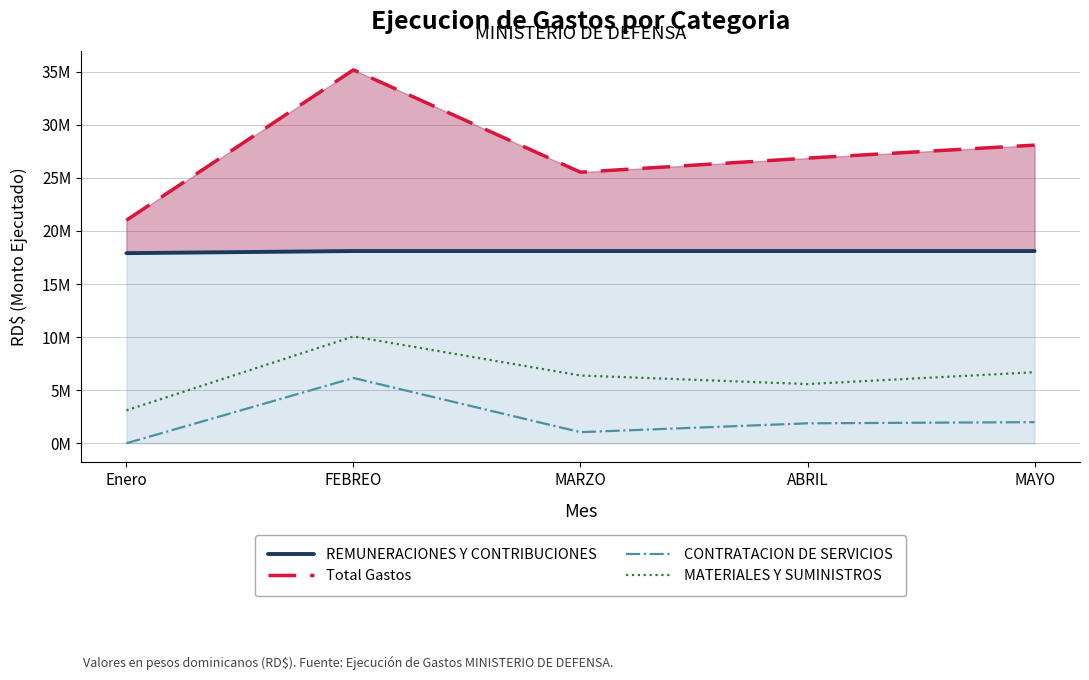

Between MARZO and Enero, which is larger?

MARZO